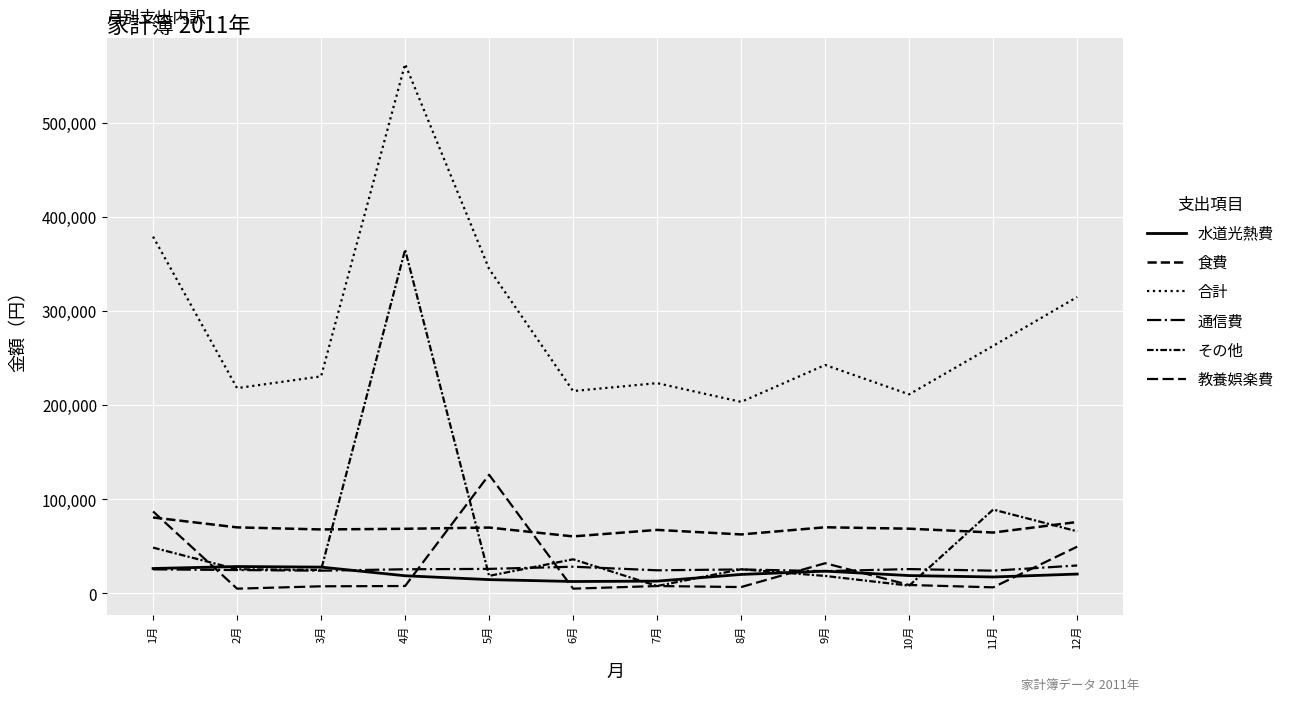

Is it true that 水道光熱費 equals 28500 at 2月?

True